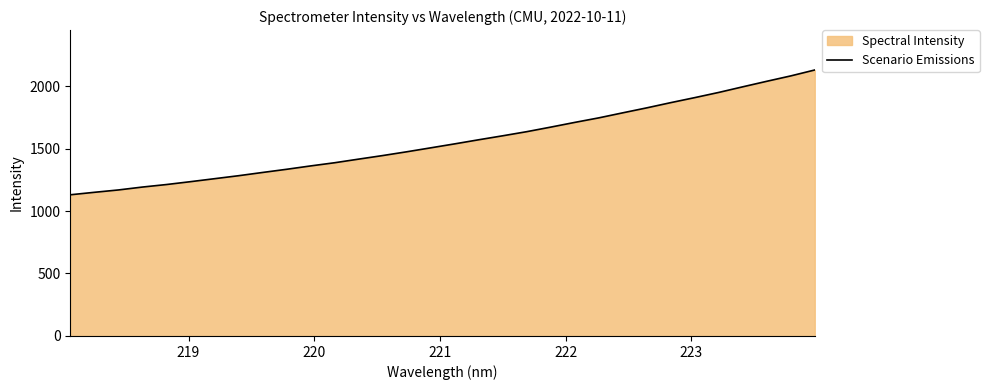

What is the difference between the maximum and minimum values?

998.7